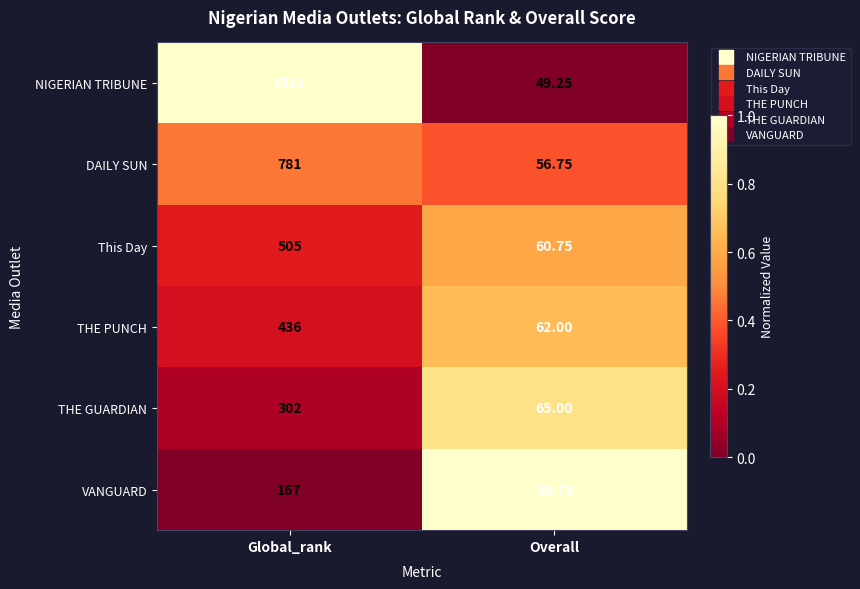

List the series in order of their peak value, lowest first.

VANGUARD, THE GUARDIAN, THE PUNCH, This Day, DAILY SUN, NIGERIAN TRIBUNE